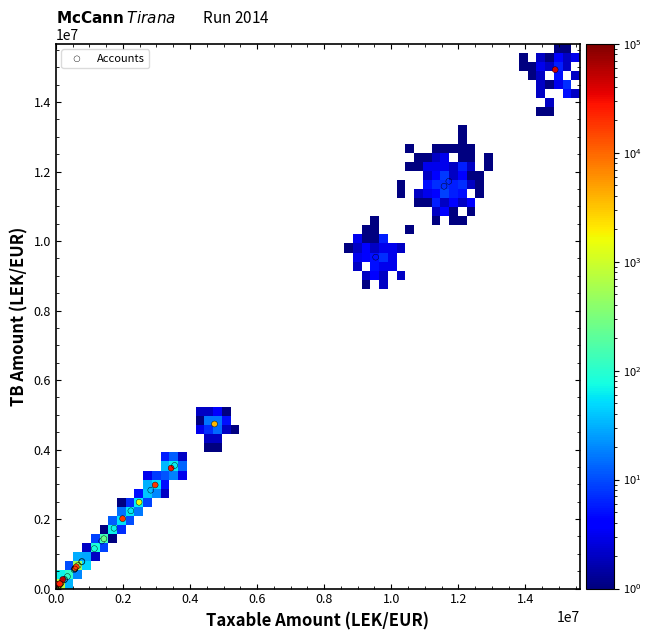

What Y value in the scatter plot is closest to 7465579?

9536057.6